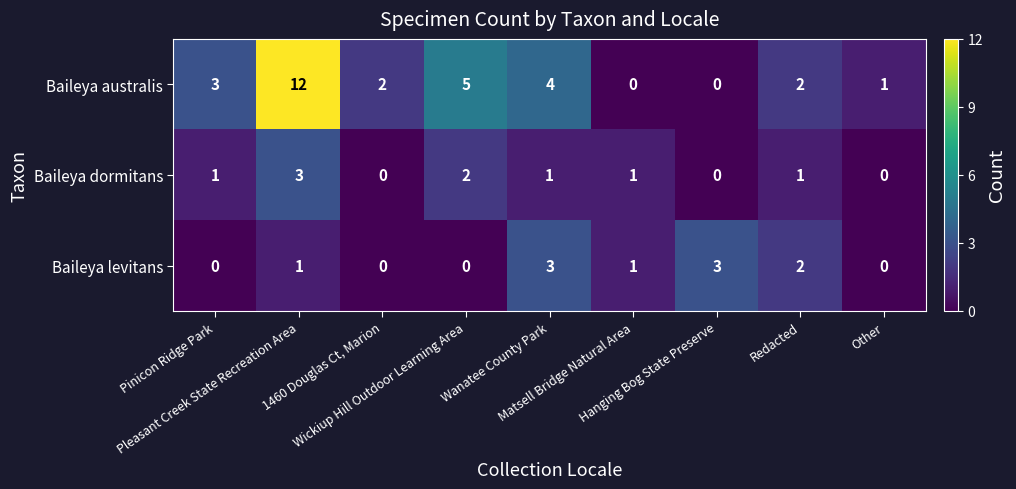

How many Baileya levitans values are between 0 and 2?

7